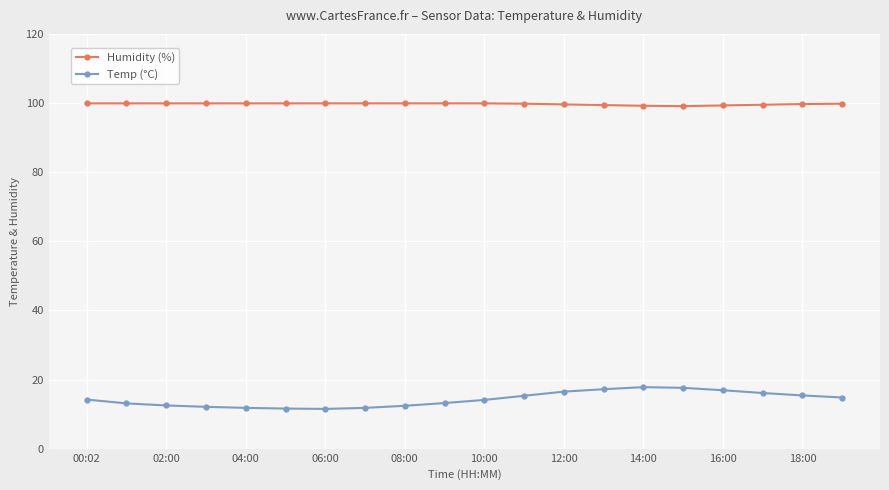

What is the value of the Temp (°C) point at the 5th from the left?

11.8